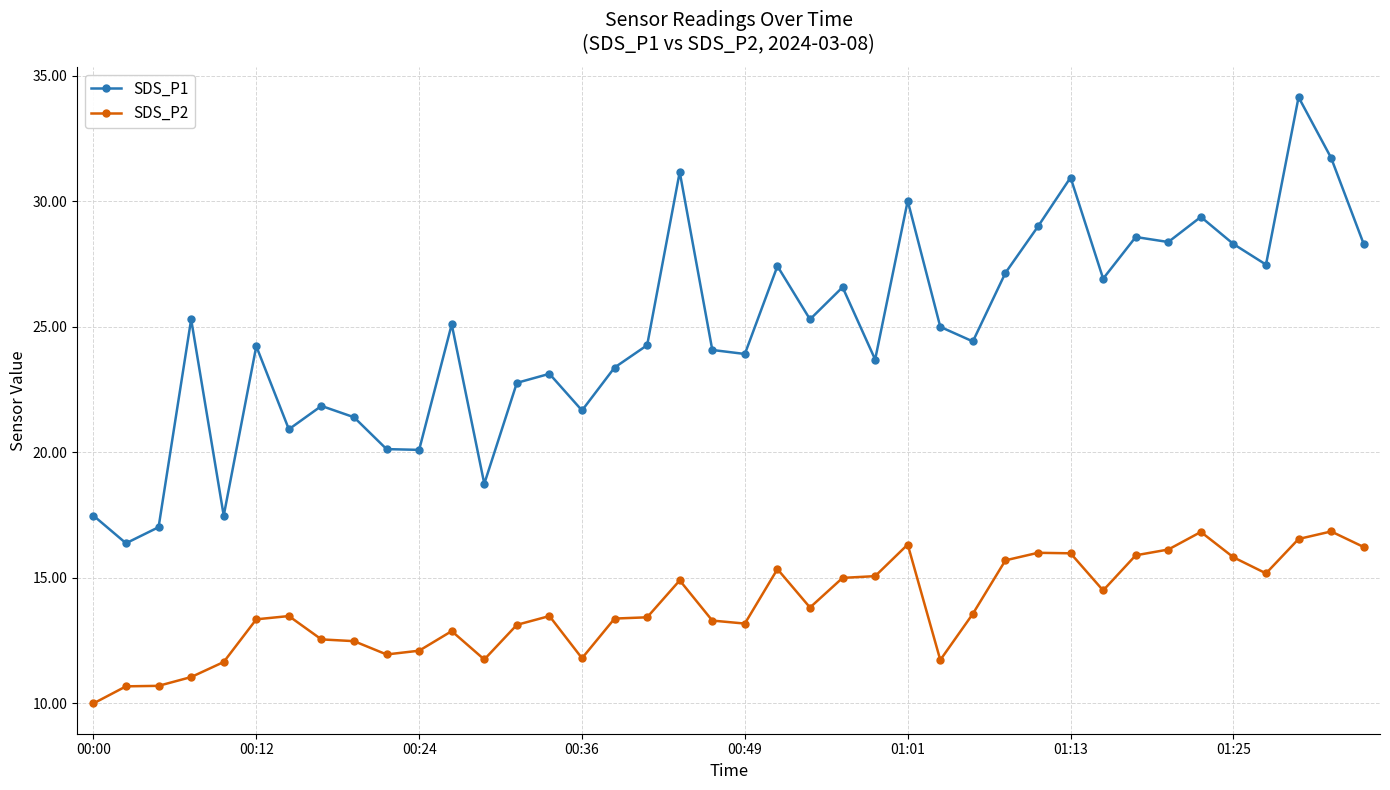

Which series has the widest spread of values?

SDS_P1